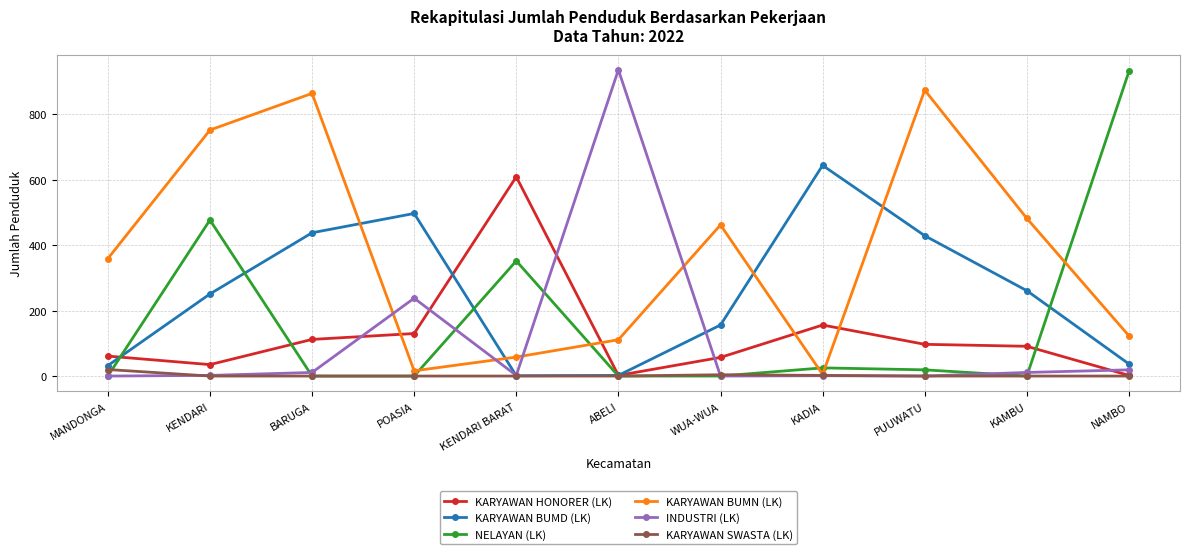

How many data points in KARYAWAN BUMN (LK) are less than 359?

5